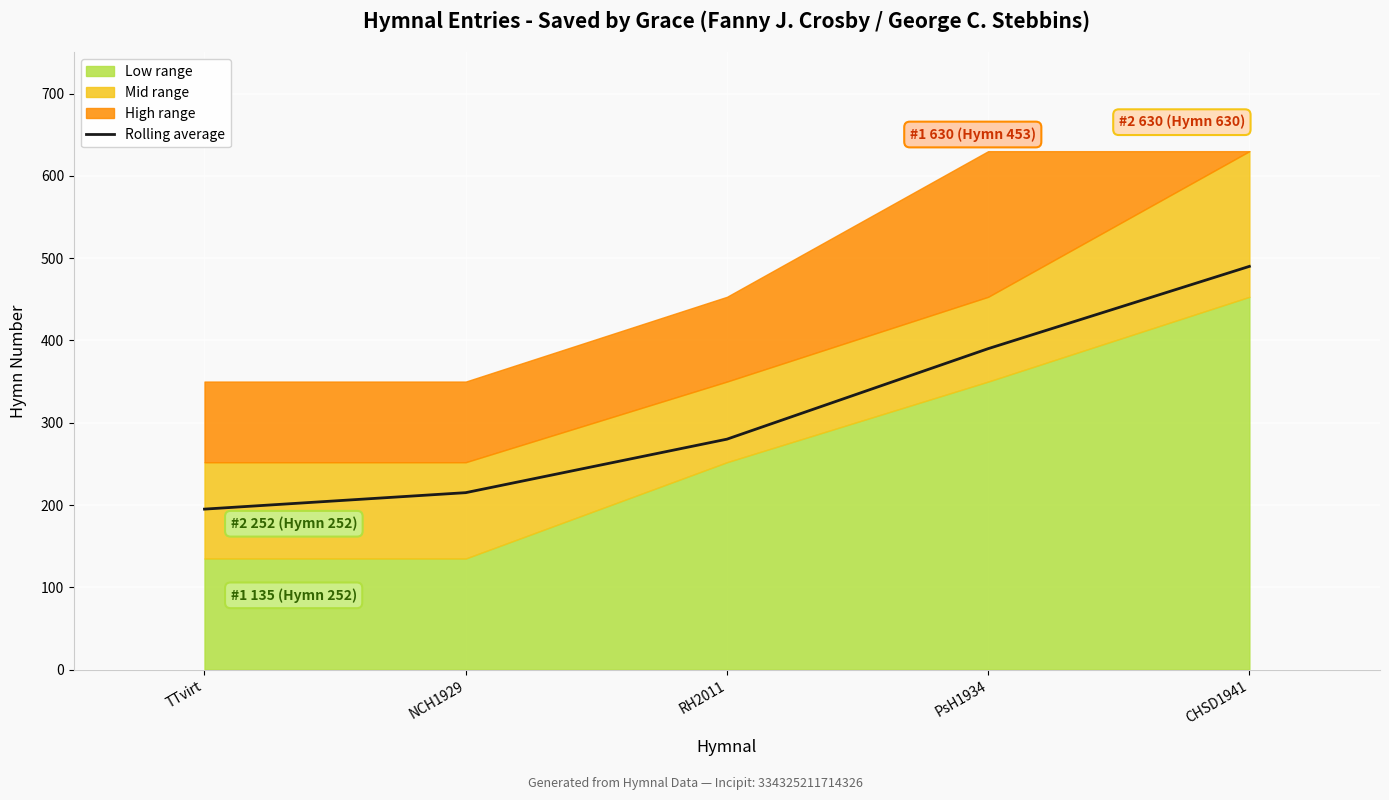

What is the label of the 2nd point from the left?

NCH1929